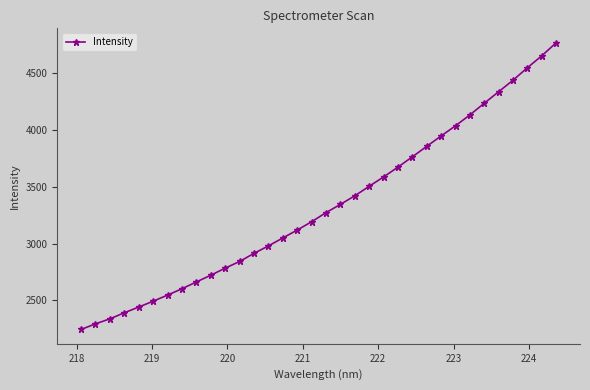

What is the maximum value shown in the chart?

4767.1